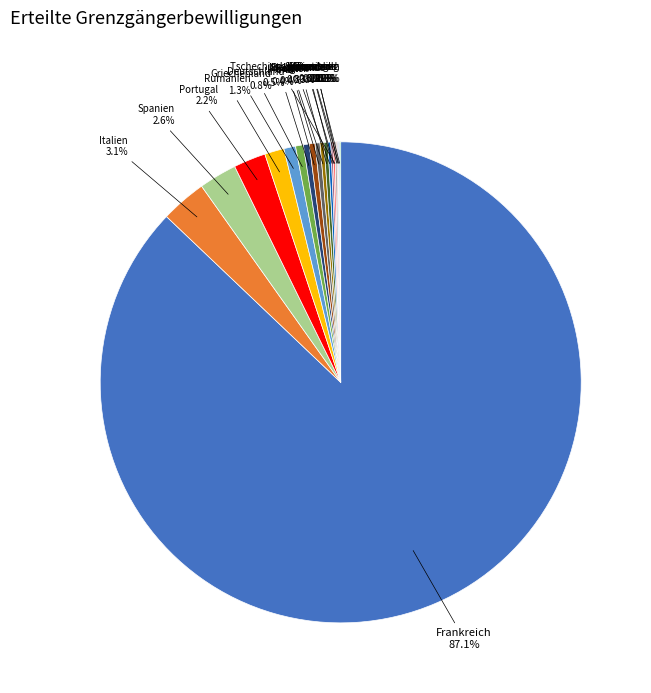

To the nearest percent, what is the average slice percentage?

5%